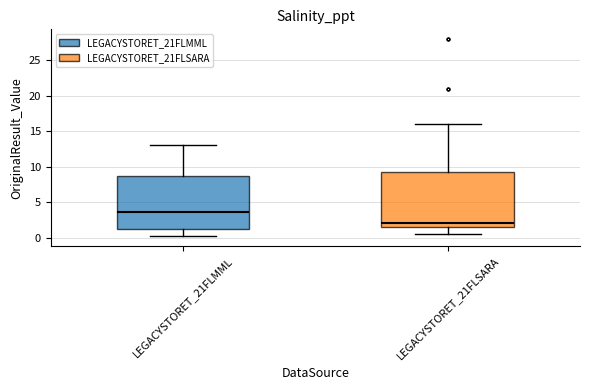

Reading left to right, transcribe this box plot: for each box, give where its median line is, the range the box spans, and where its two whiskers end, as read against the y-axis. The values are not printed on the chart, so give them approximately, as read against the axis.

LEGACYSTORET_21FLMML: median 3.5, box 1.0 to 8.5, whiskers 0.0 to 13.0
LEGACYSTORET_21FLSARA: median 2.0, box 1.5 to 9.5, whiskers 0.5 to 16.0